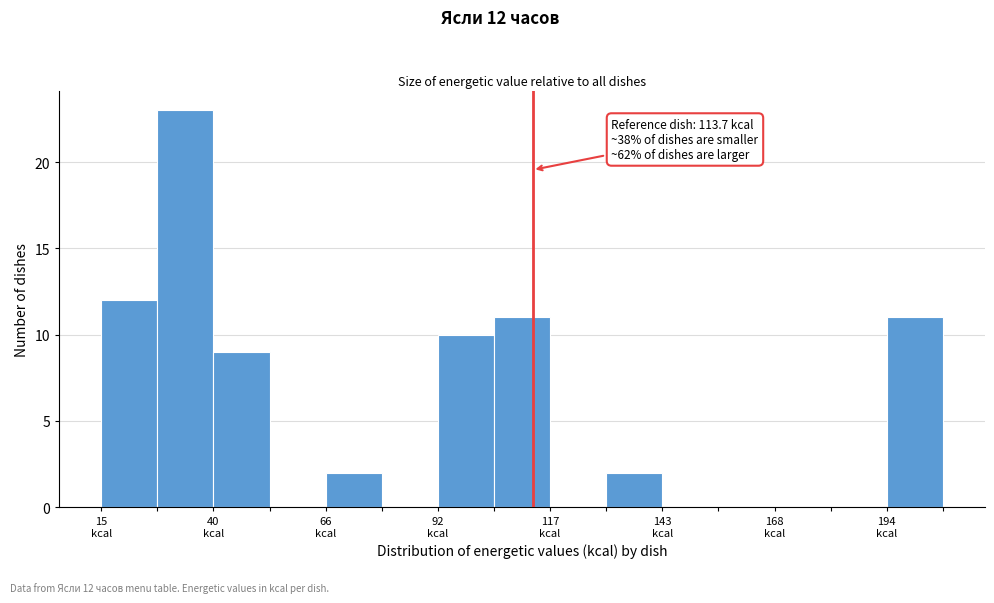

Read against the x-axis, roughly where is the centre of the tallest bar?

35